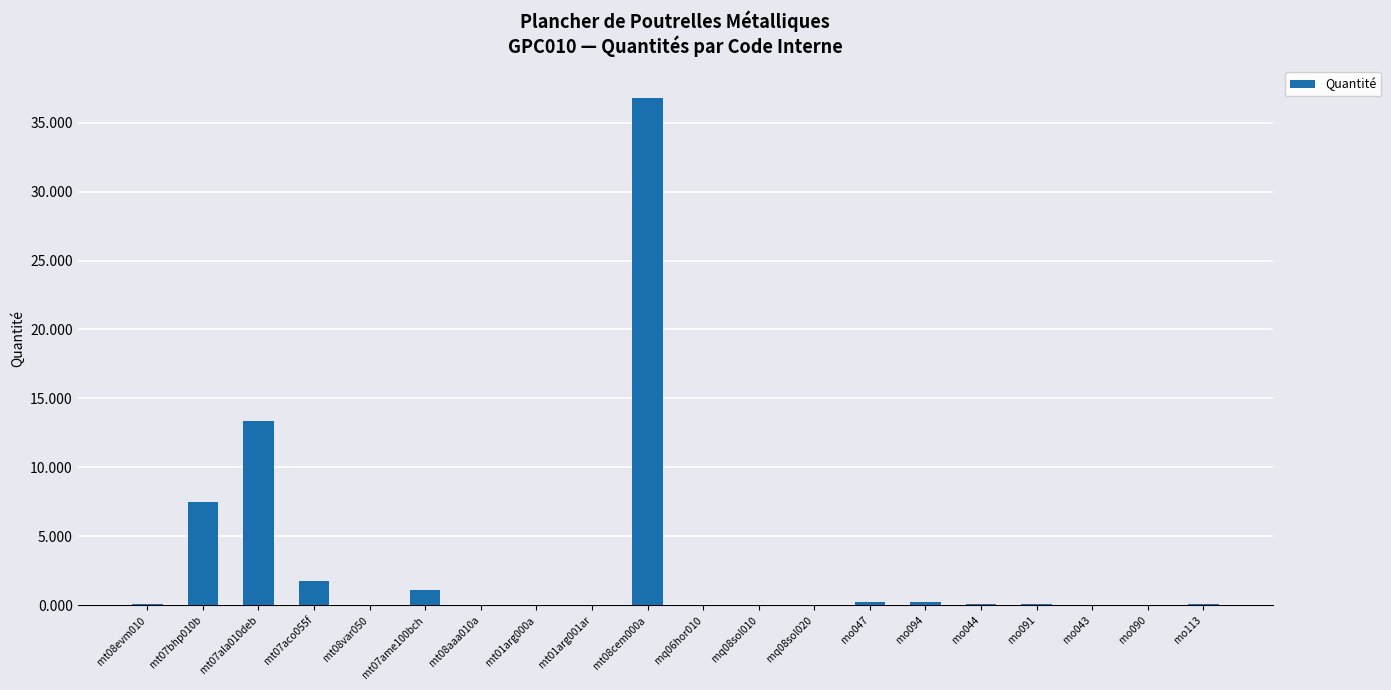

What is the average value?

3.1